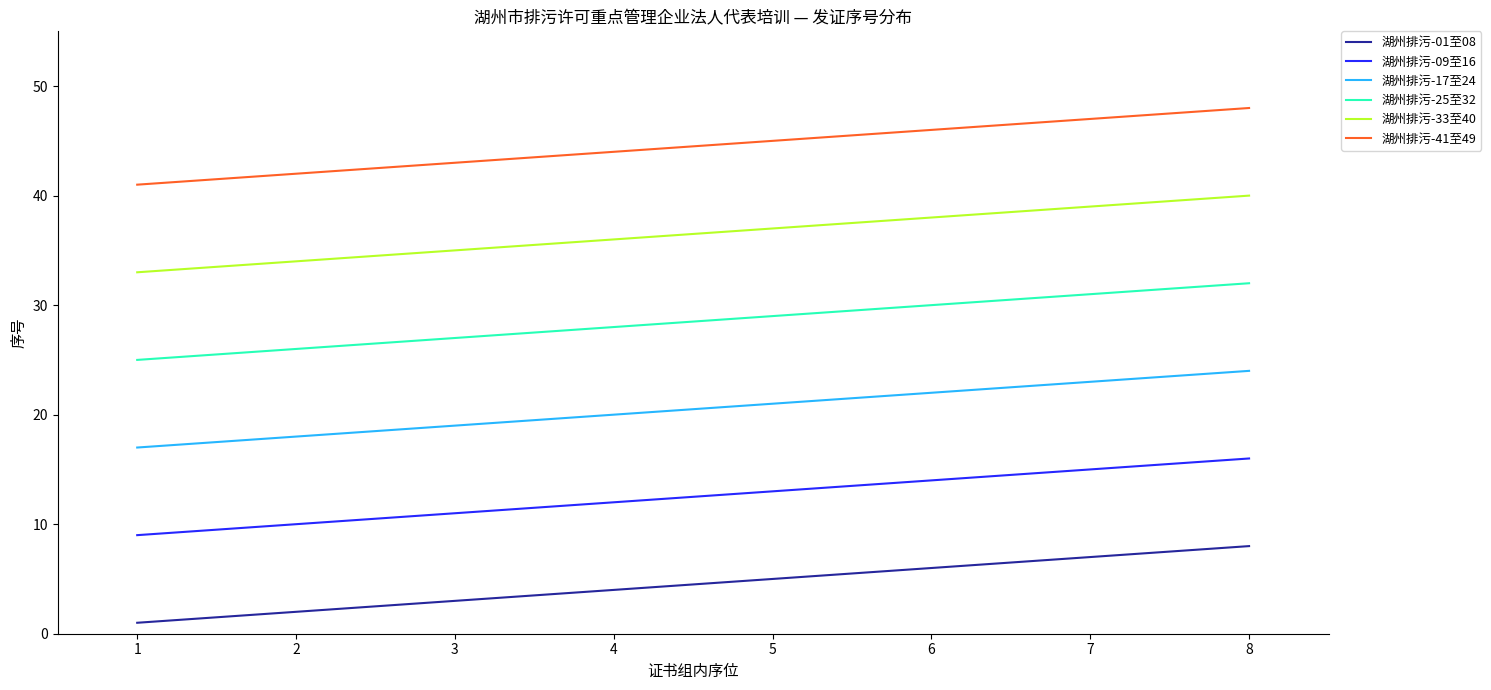

The 湖州排污-01至08 series shows 5 at 5. True or false?

True